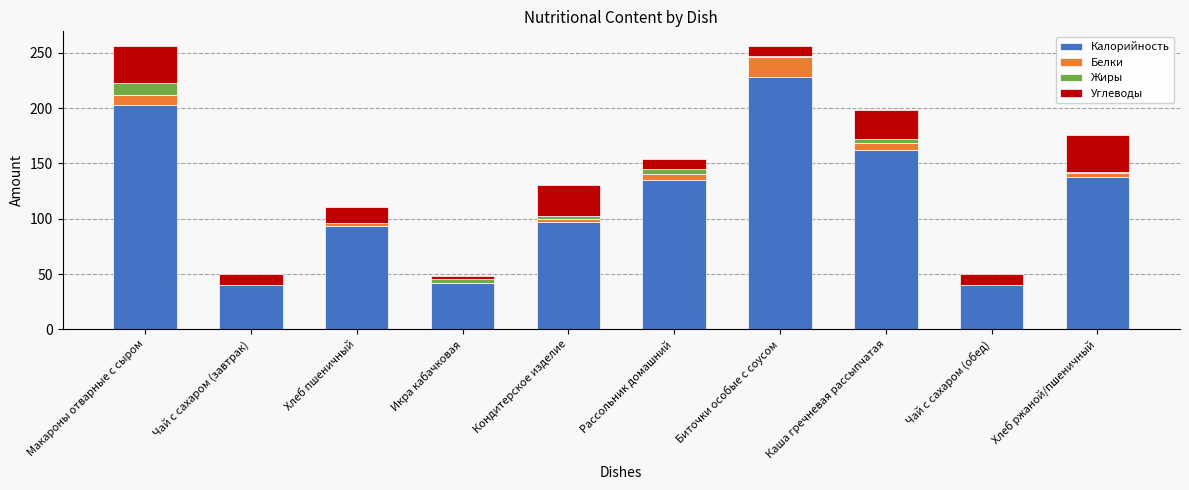

What is the maximum value for Калорийность?

227.8